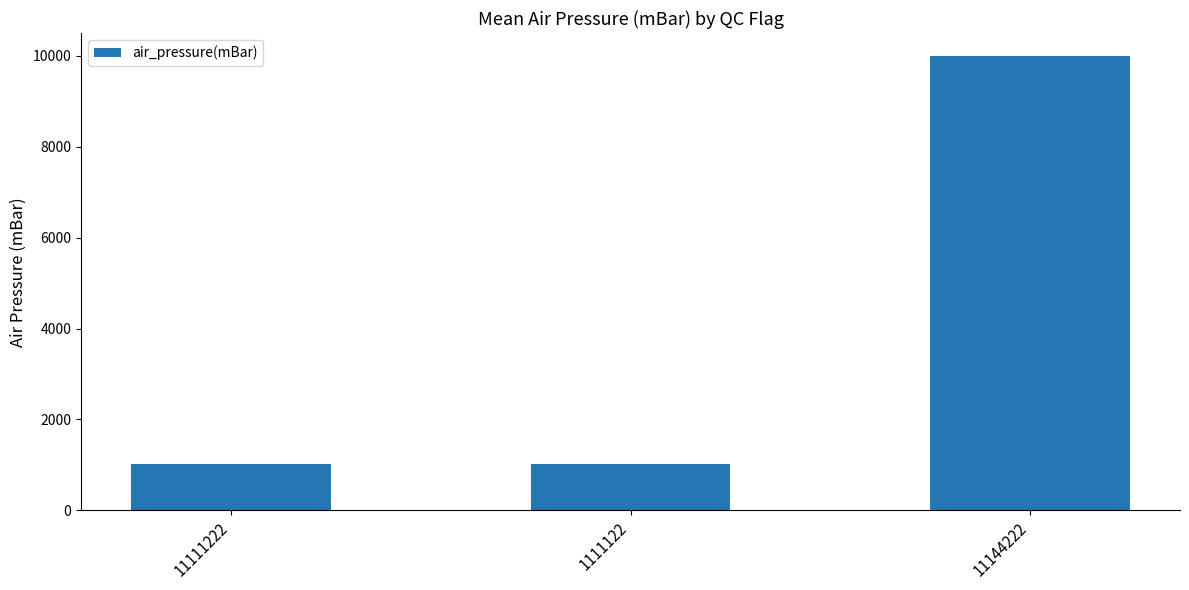

The value at 1111122 is 1526.1. True or false?

False